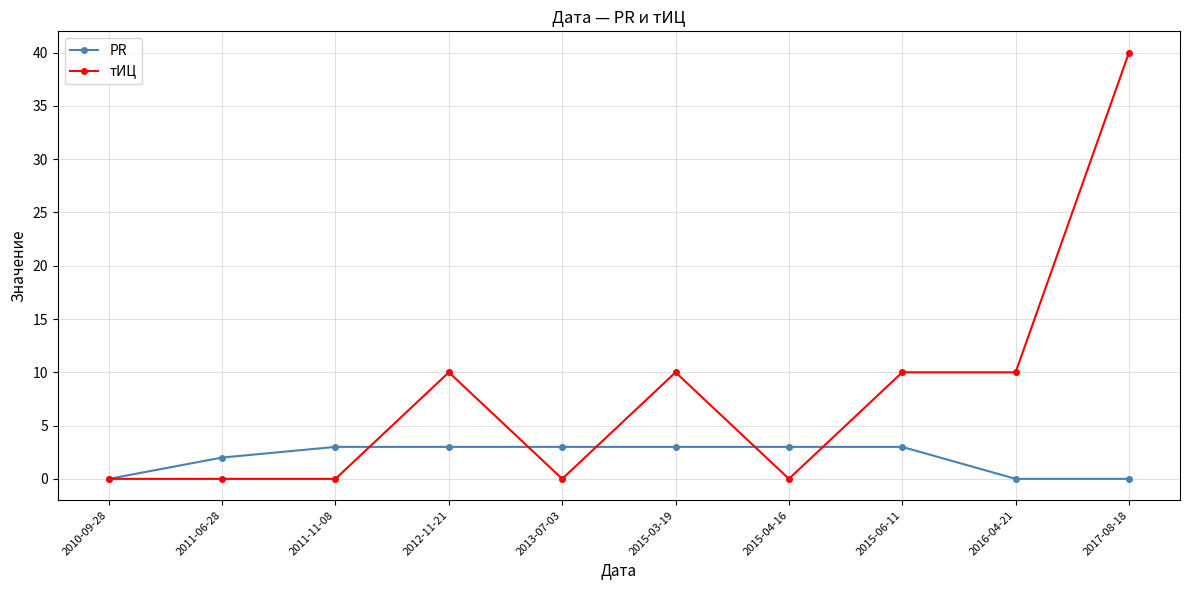

Rank the series at 2012-11-21 from highest to lowest value.

тИЦ, PR